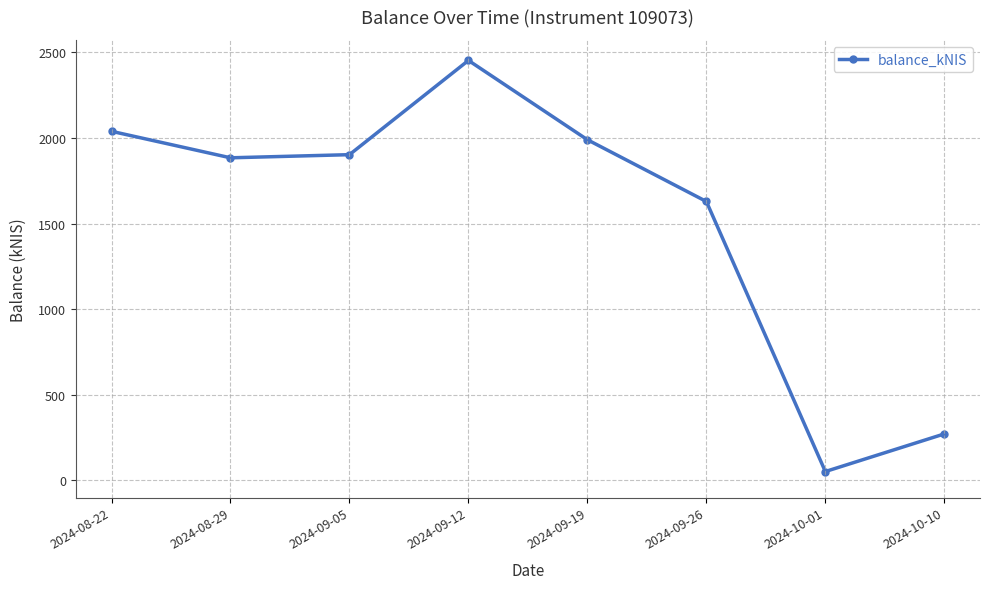

How many categories are shown in the chart?

8